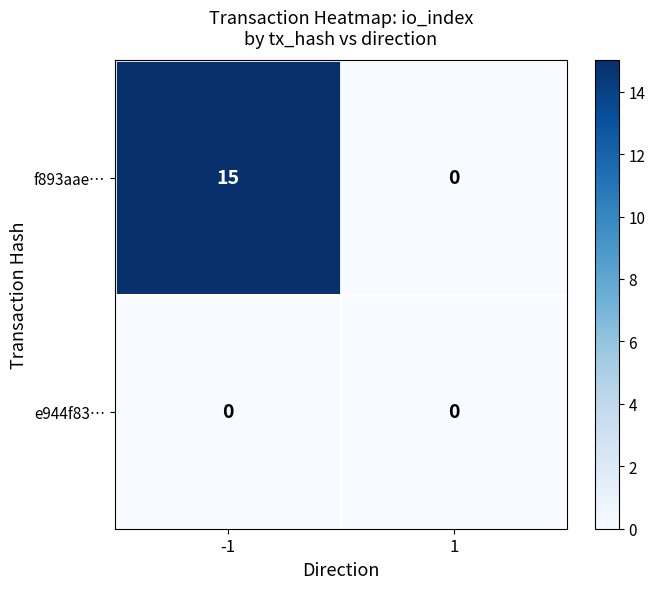

Reading left to right, transcribe all the data shown in this chart.

f893aae…: 15	0
e944f83…: 0	0